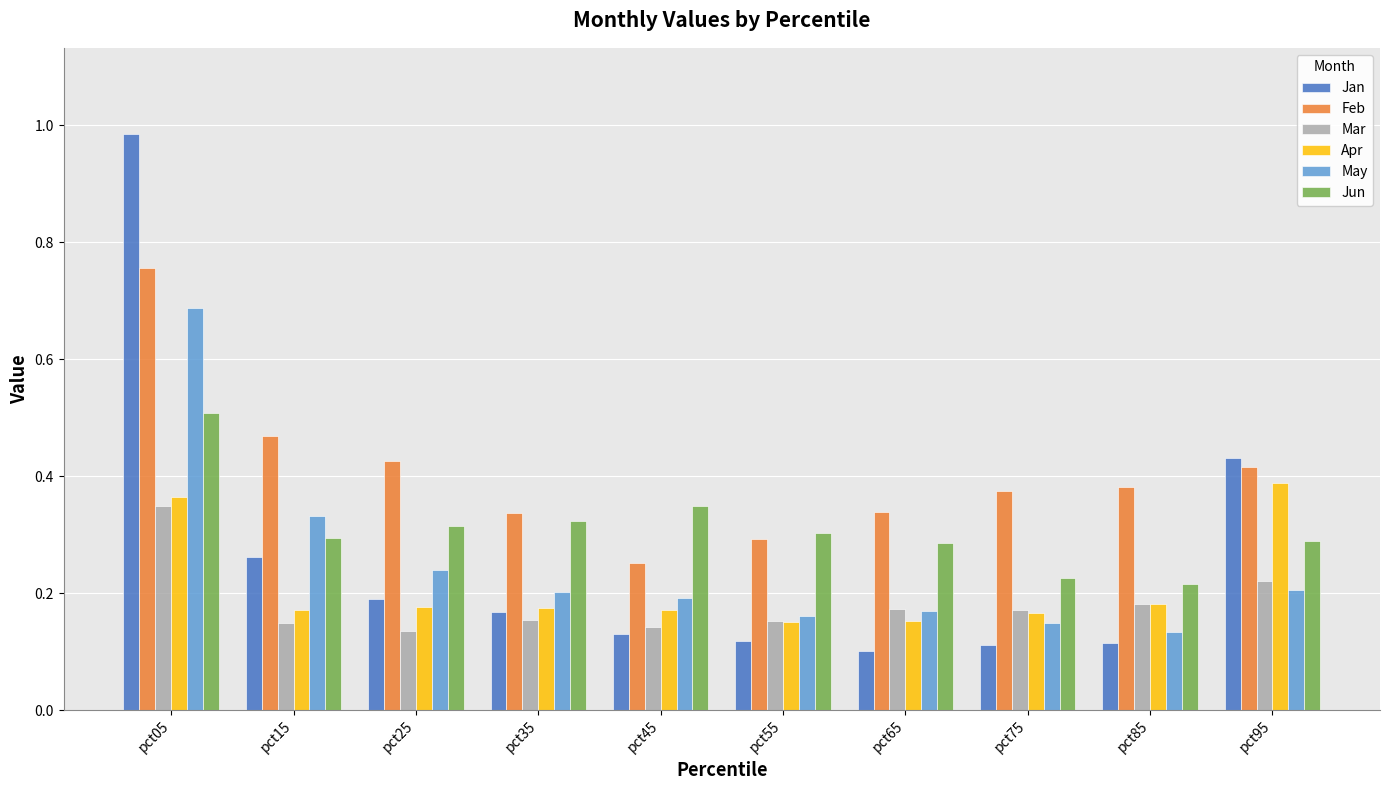

What are all the series names shown in the legend?

Jan, Feb, Mar, Apr, May, Jun